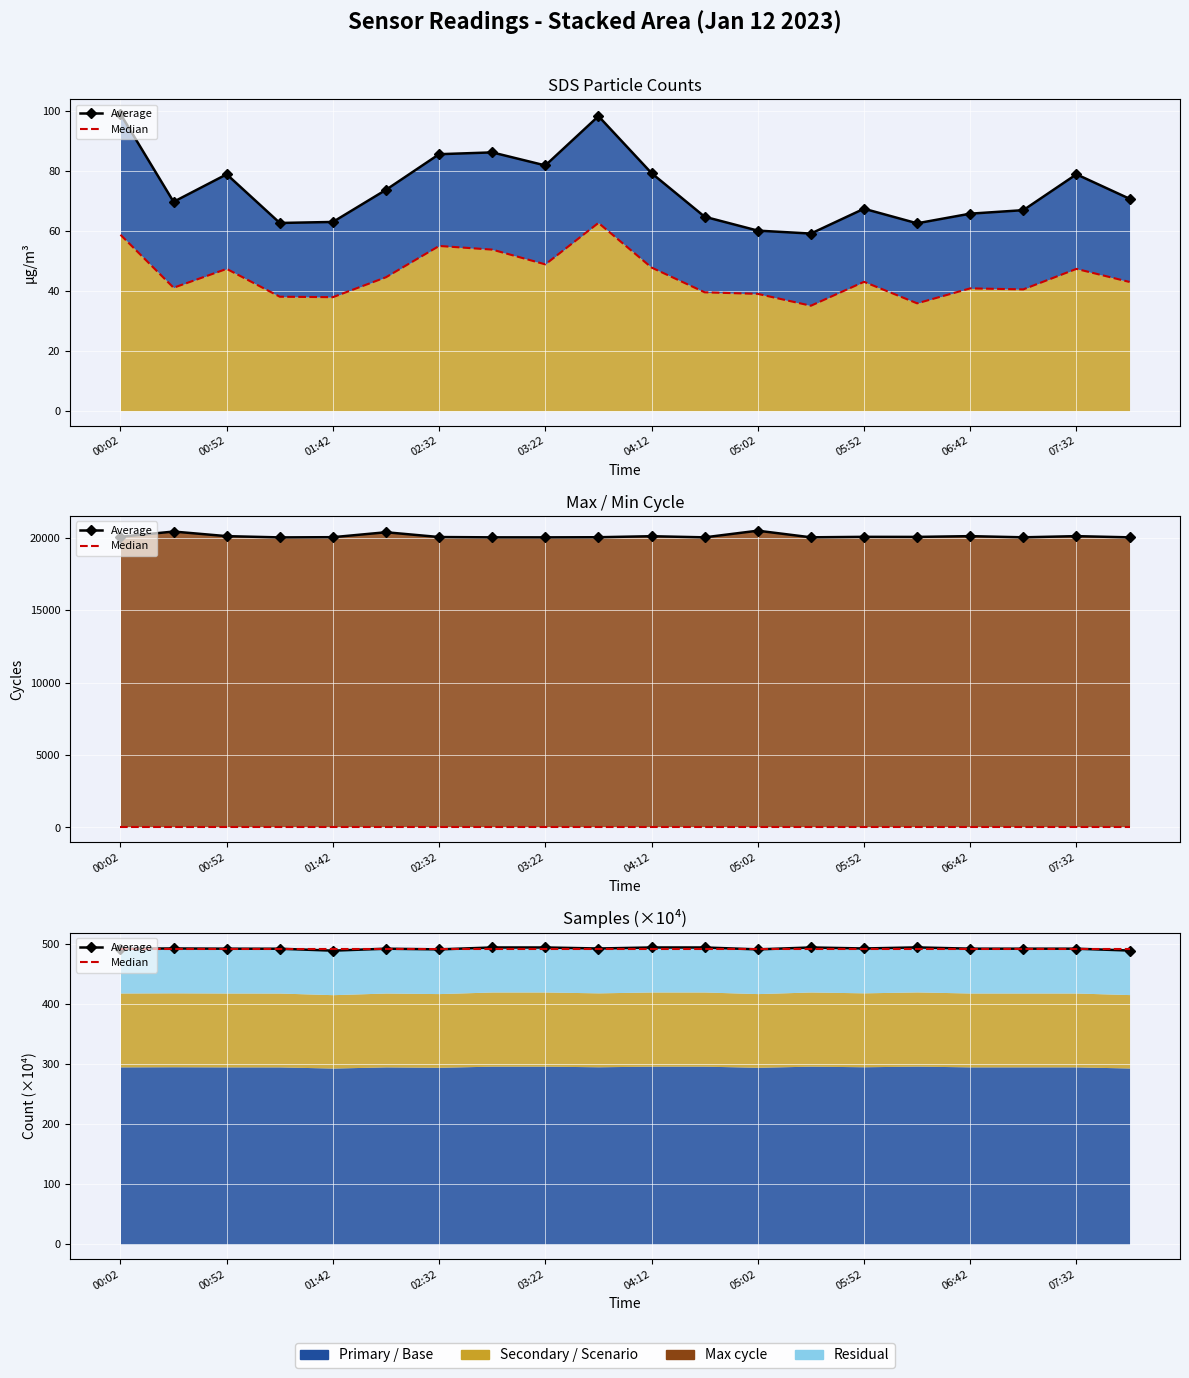

Between 11 and 10, which is larger?

10